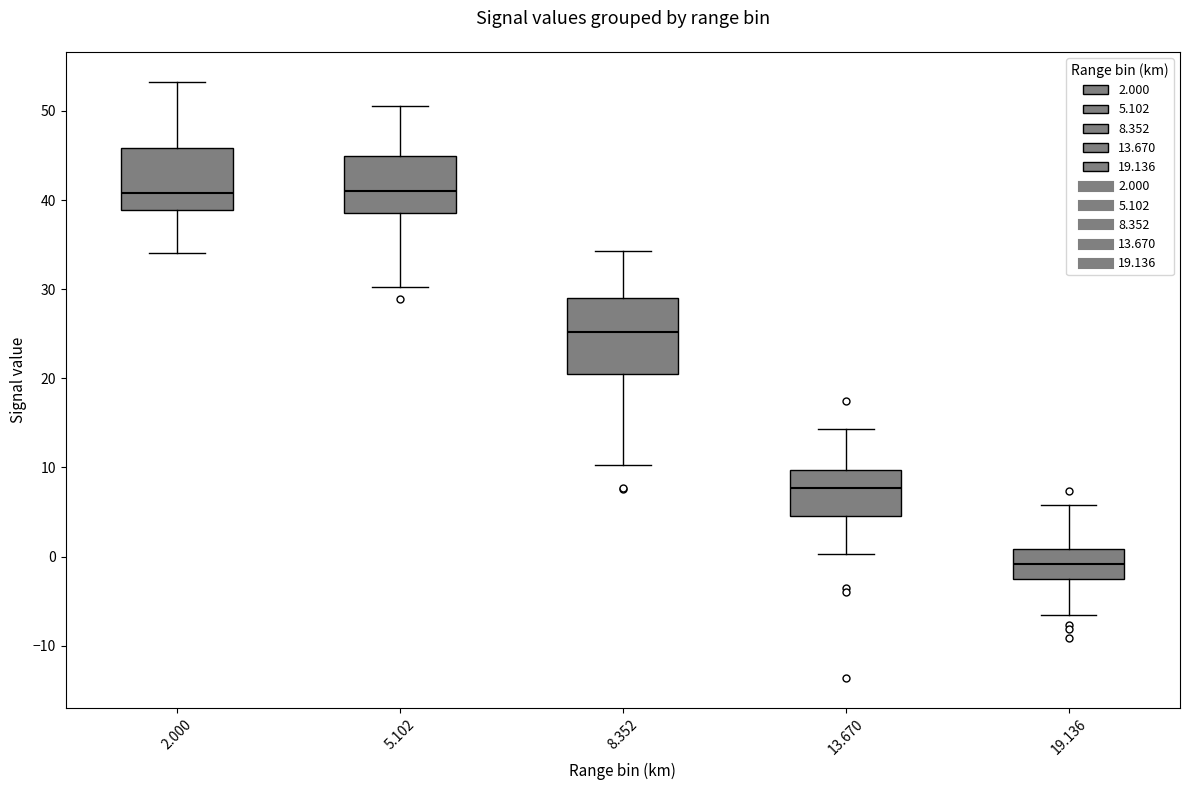

Which box is the tallest, from its lower edge to its upper edge?

8.352